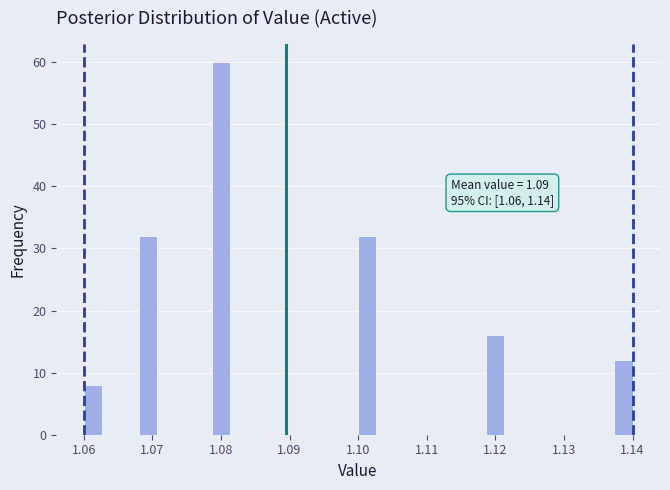

Around what value on the x-axis is the tallest bar? Give the approximate position of its centre, as read against the axis.

1.080